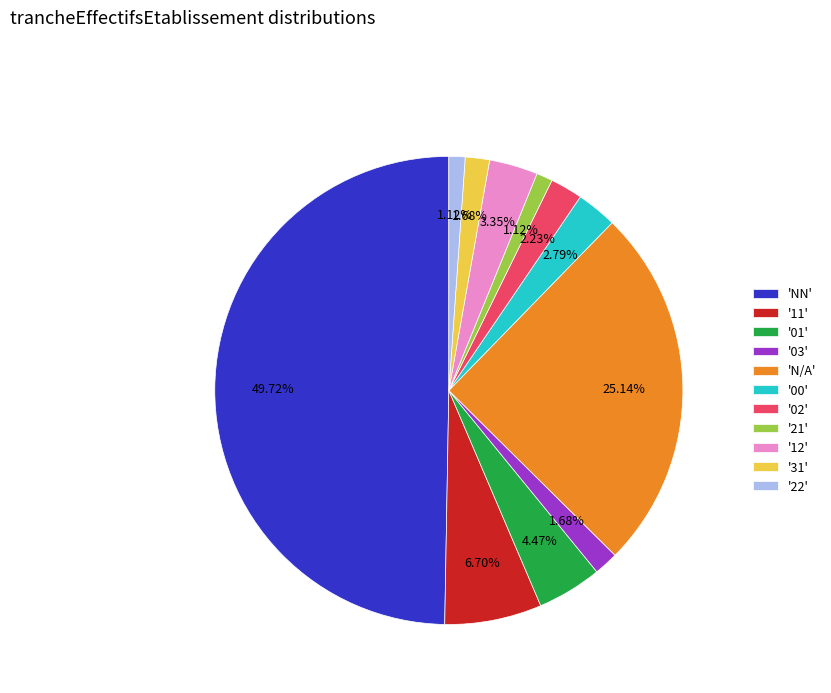

Is '22' the majority of the pie?

No